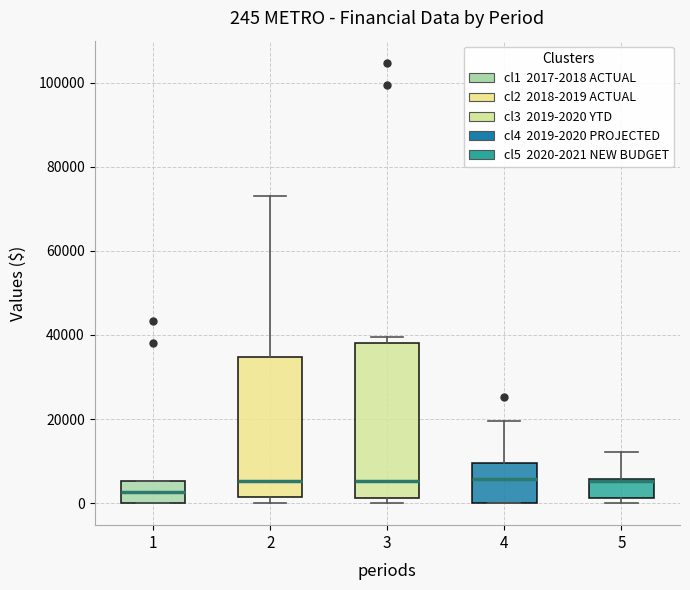

Comparing the boxes themselves (not the whiskers), which one is the tallest?

3